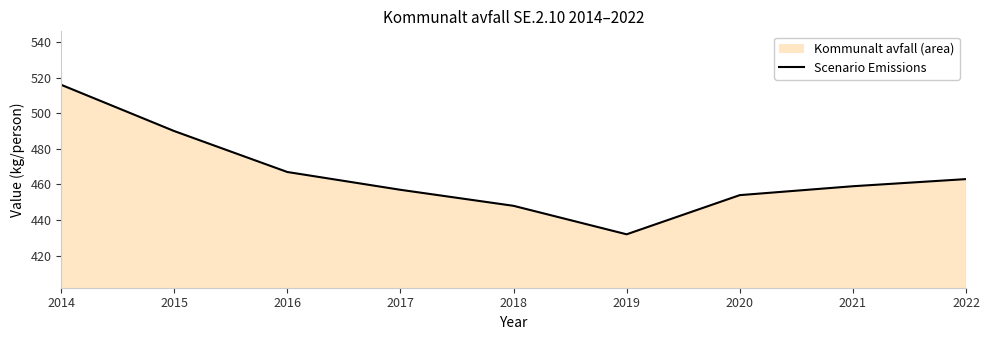

What is the value of the 4th point from the left?

457